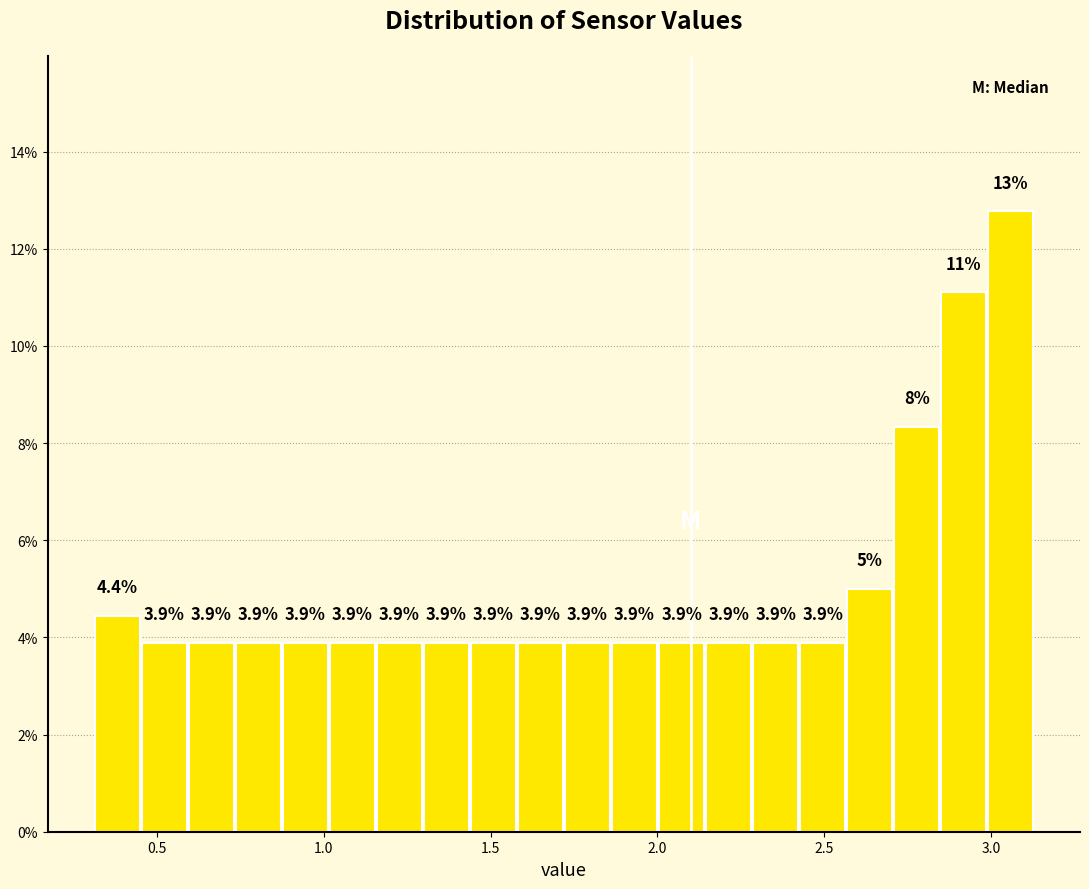

Around what value on the x-axis is the tallest bar? Give the approximate position of its centre, as read against the axis.

3.05